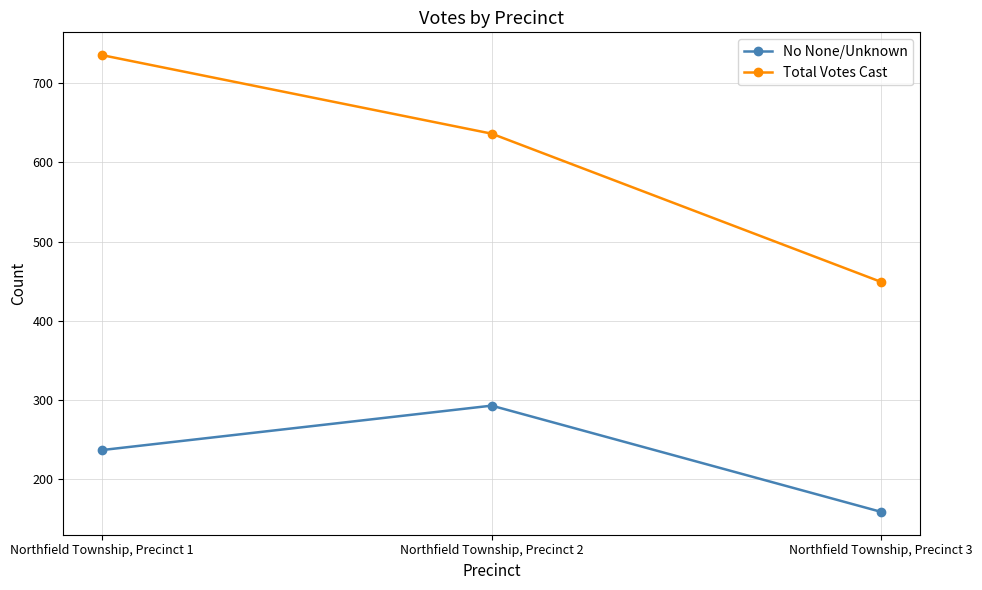

Reading left to right, transcribe all the data shown in this chart.

No None/Unknown: Northfield Township, Precinct 1=237	Northfield Township, Precinct 2=293	Northfield Township, Precinct 3=159
Total Votes Cast: Northfield Township, Precinct 1=735	Northfield Township, Precinct 2=636	Northfield Township, Precinct 3=449